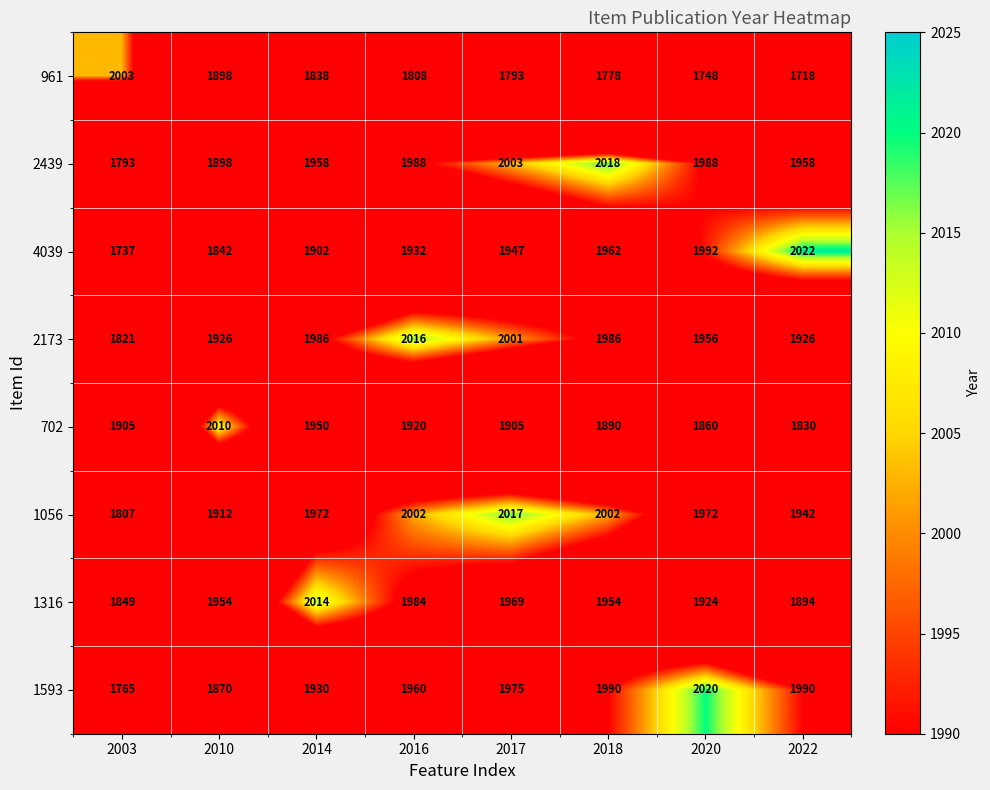

The value of 1316 at 2010 is 1954. True or false?

True